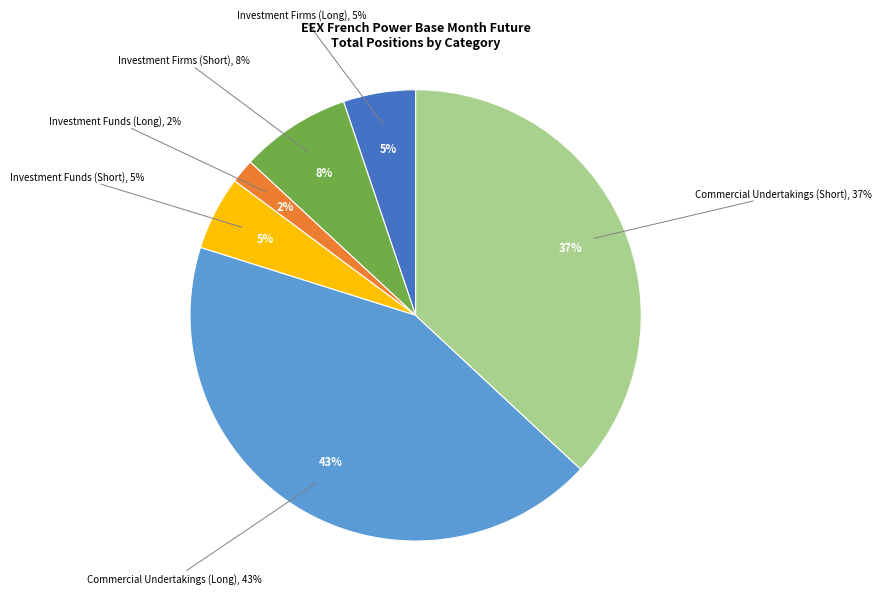

Is it true that Commercial Undertakings (Short) is 49% of the pie?

False